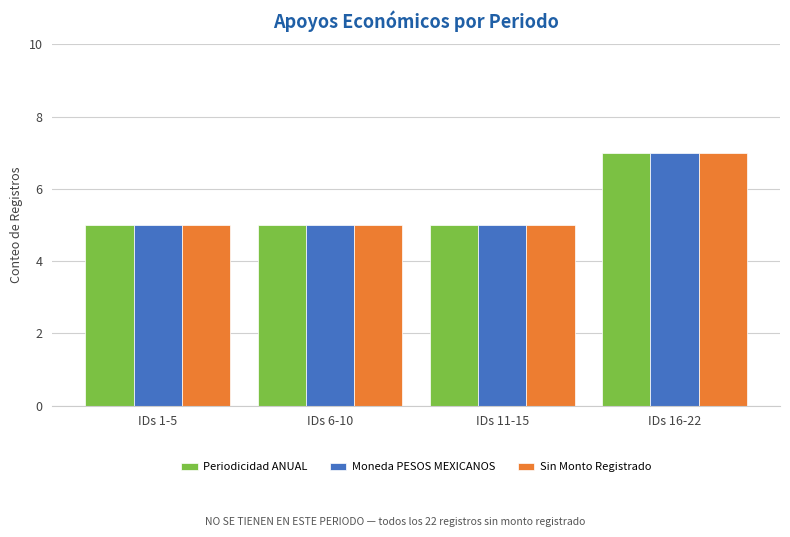

Does the chart contain any negative values?

No